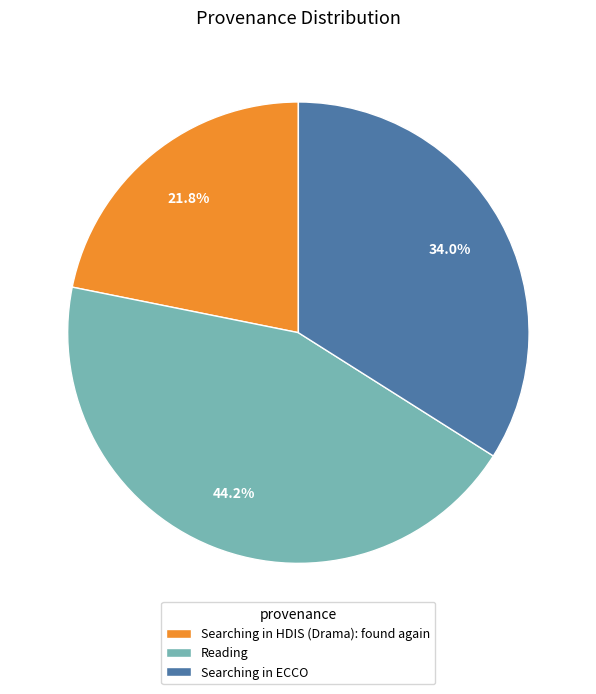

Which has a higher value, Reading or Searching in HDIS (Drama): found again?

Reading